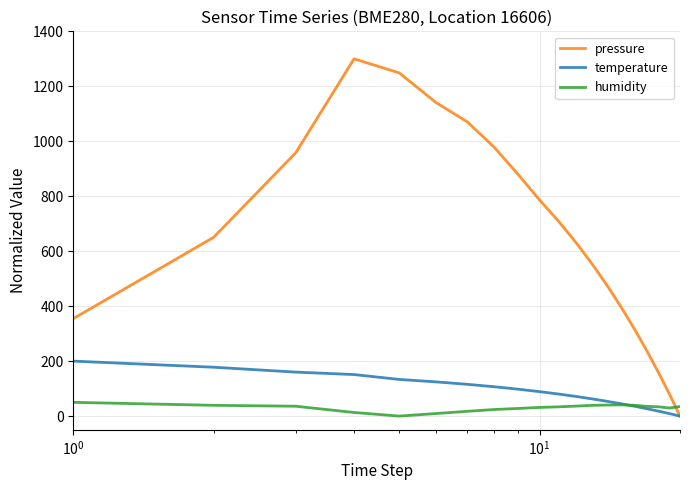

Which series has the largest range (max minus min)?

pressure